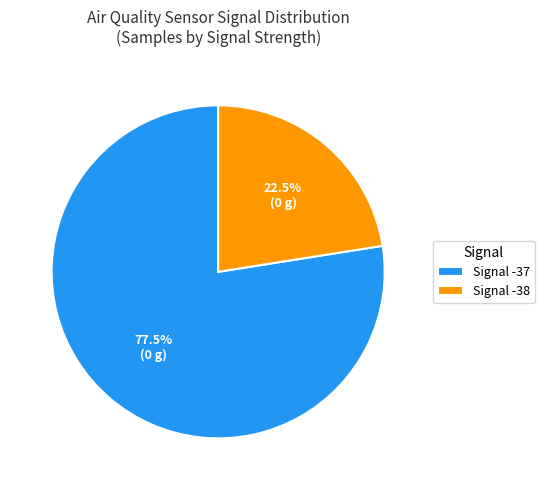

Which slice is the smallest?

Signal -38